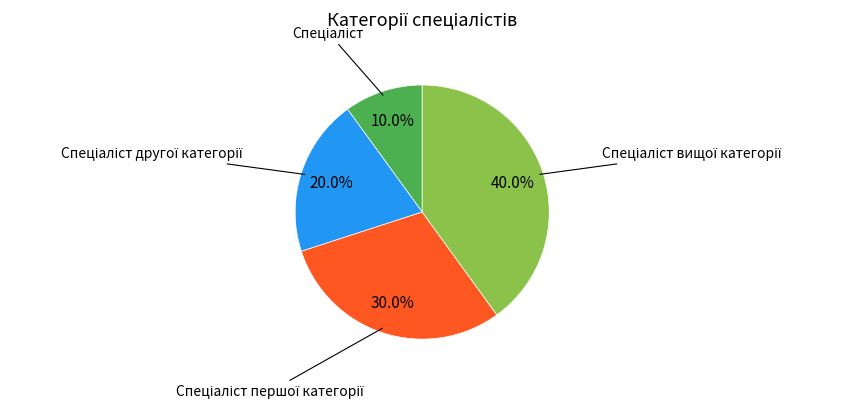

Count the number of slices in the pie.

4